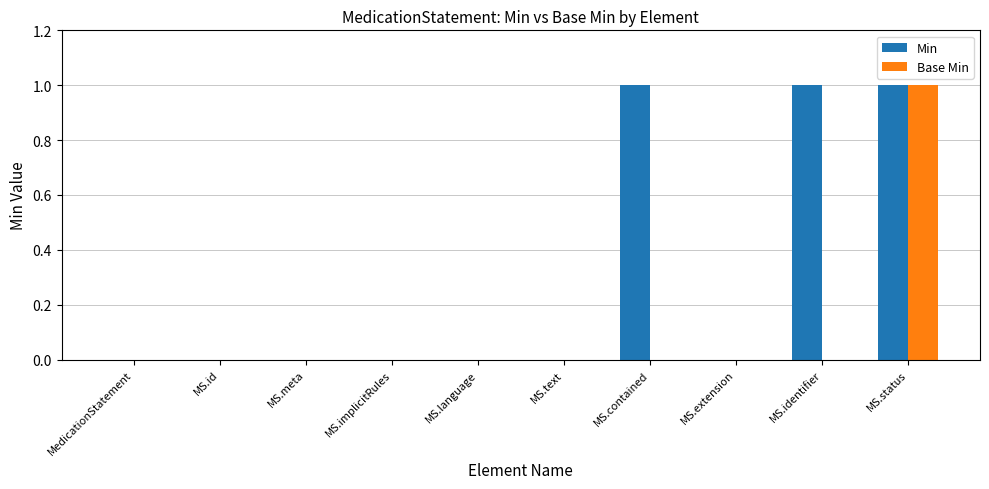

Are the bars horizontal?

No